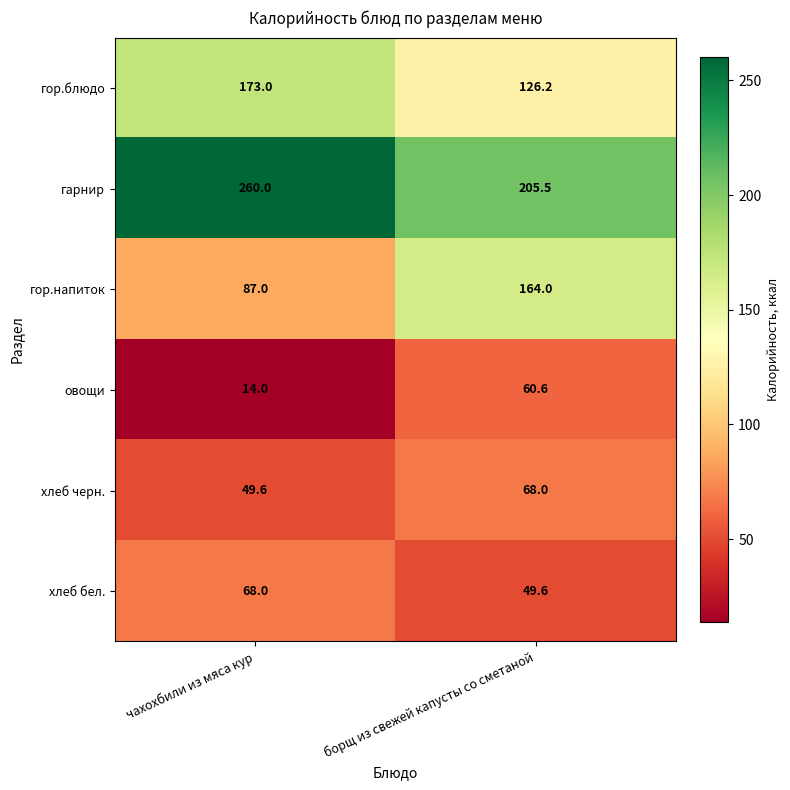

Which series changed the most between чахохбили из мяса кур and борщ из свежей капусты со сметаной?

гор.напиток